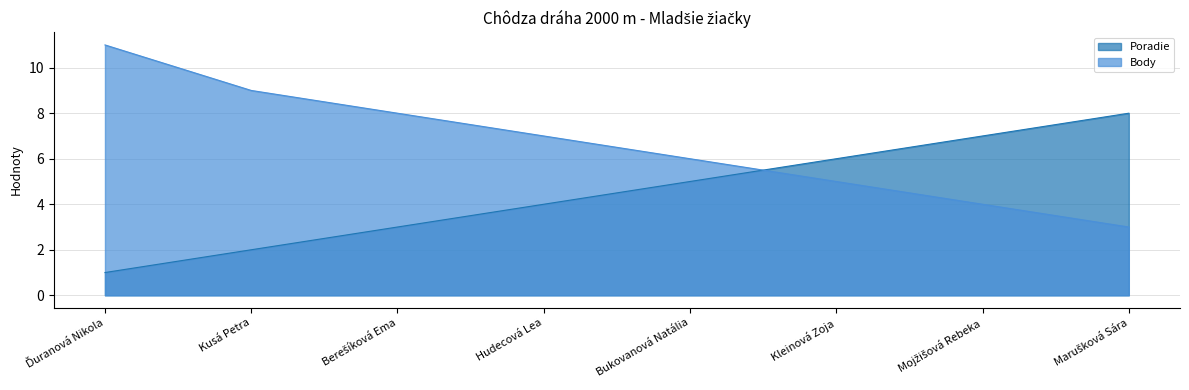

Which category has the lowest value in the Body series?

Marušková Sára